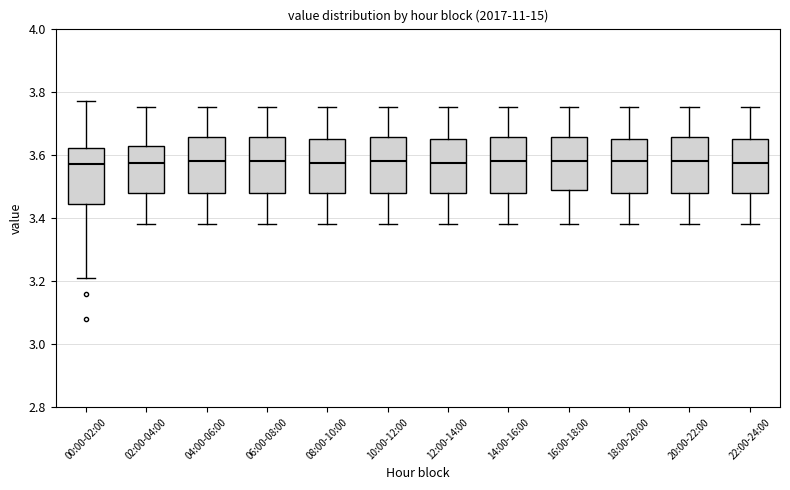

Reading left to right, transcribe this box plot: for each box, give where its median line is, the range the box spans, and where its two whiskers end, as read against the y-axis. The values are not printed on the chart, so give them approximately, as read against the axis.

00:00-02:00: median 3.58, box 3.44 to 3.62, whiskers 3.22 to 3.78
02:00-04:00: median 3.58, box 3.48 to 3.62, whiskers 3.38 to 3.76
04:00-06:00: median 3.58, box 3.48 to 3.66, whiskers 3.38 to 3.76
06:00-08:00: median 3.58, box 3.48 to 3.66, whiskers 3.38 to 3.76
08:00-10:00: median 3.58, box 3.48 to 3.66, whiskers 3.38 to 3.76
10:00-12:00: median 3.58, box 3.48 to 3.66, whiskers 3.38 to 3.76
12:00-14:00: median 3.58, box 3.48 to 3.66, whiskers 3.38 to 3.76
14:00-16:00: median 3.58, box 3.48 to 3.66, whiskers 3.38 to 3.76
16:00-18:00: median 3.58, box 3.48 to 3.66, whiskers 3.38 to 3.76
18:00-20:00: median 3.58, box 3.48 to 3.66, whiskers 3.38 to 3.76
20:00-22:00: median 3.58, box 3.48 to 3.66, whiskers 3.38 to 3.76
22:00-24:00: median 3.58, box 3.48 to 3.66, whiskers 3.38 to 3.76